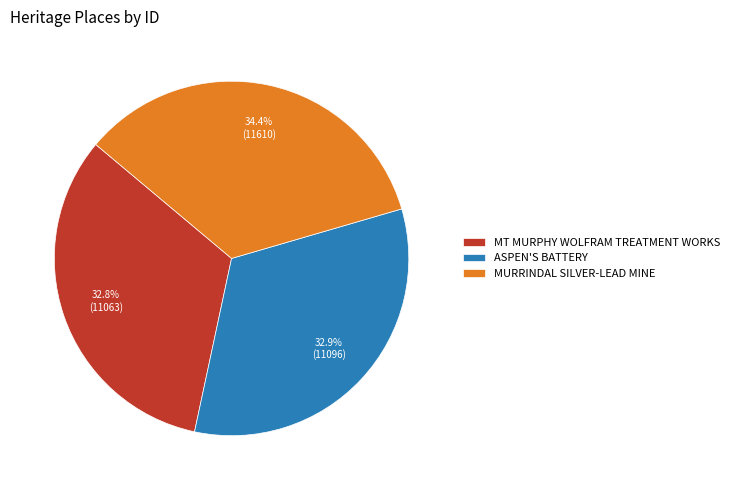

Which slice is the largest?

MURRINDAL SILVER-LEAD MINE